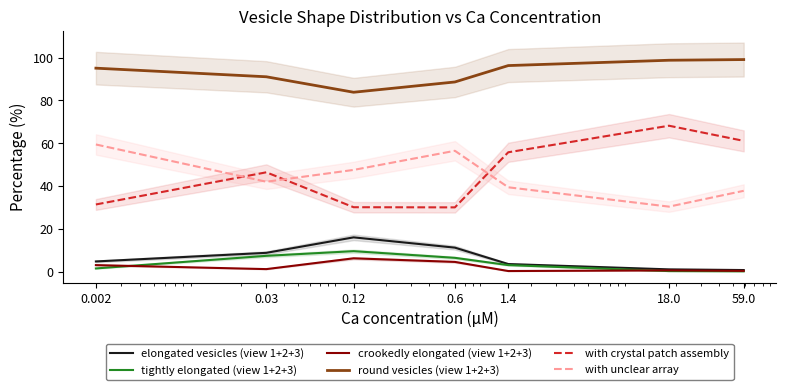

Is this an area chart (filled region under the line)?

No